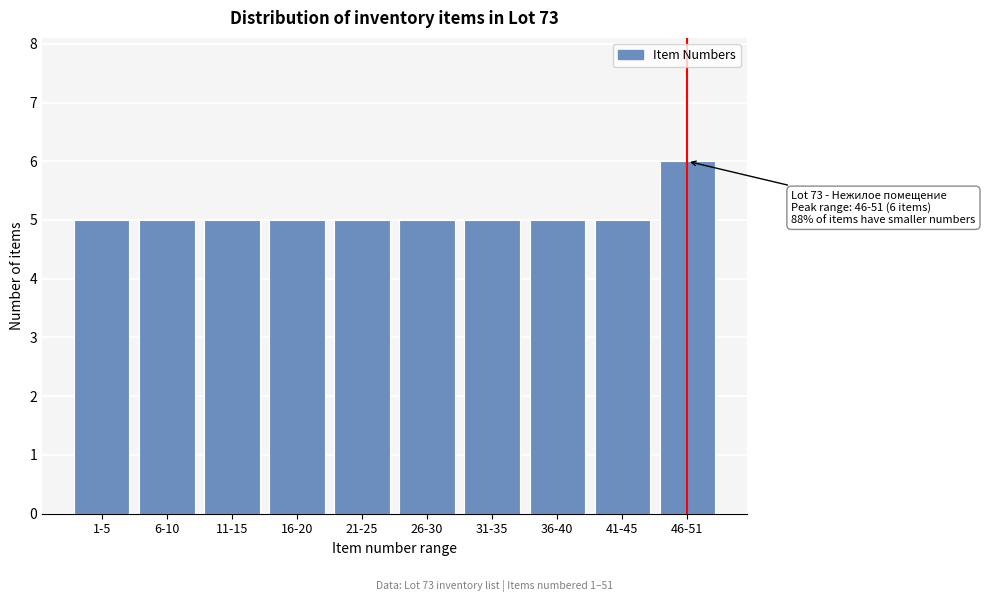

Reading left to right, list all the values displayed in this chart.

1-5=5	6-10=5	11-15=5	16-20=5	21-25=5	26-30=5	31-35=5	36-40=5	41-45=5	46-51=6